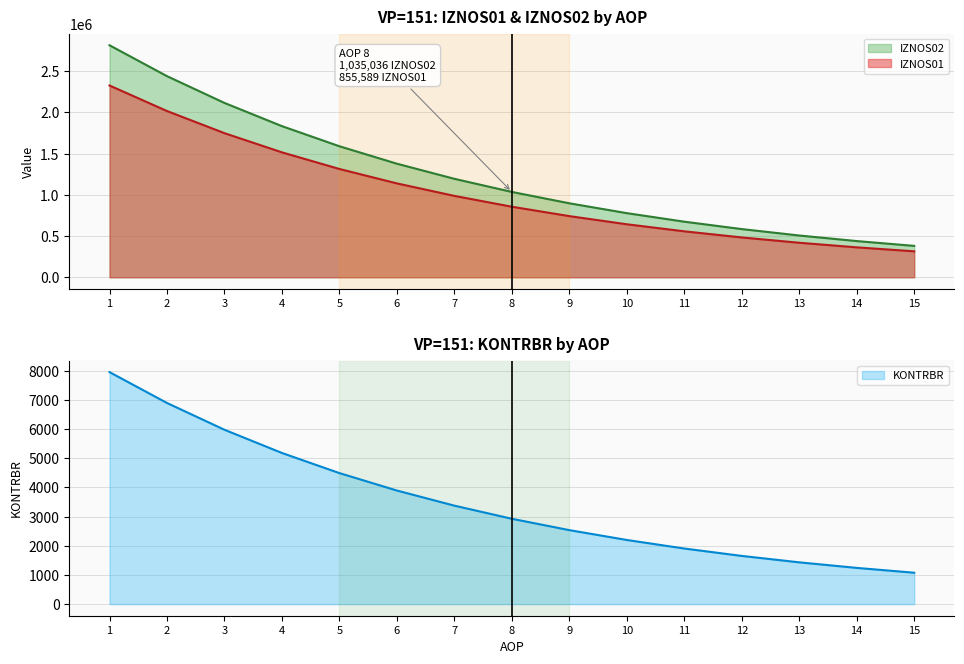

True or false: IZNOS01 and IZNOS02 intersect in this chart.

False